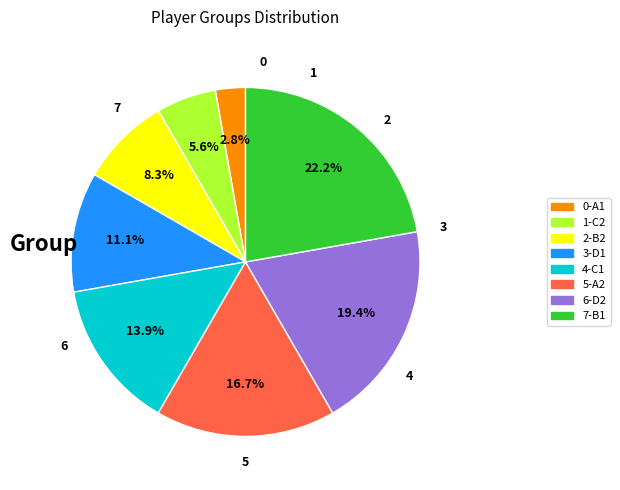

Which category has the biggest portion of the pie?

7-B1